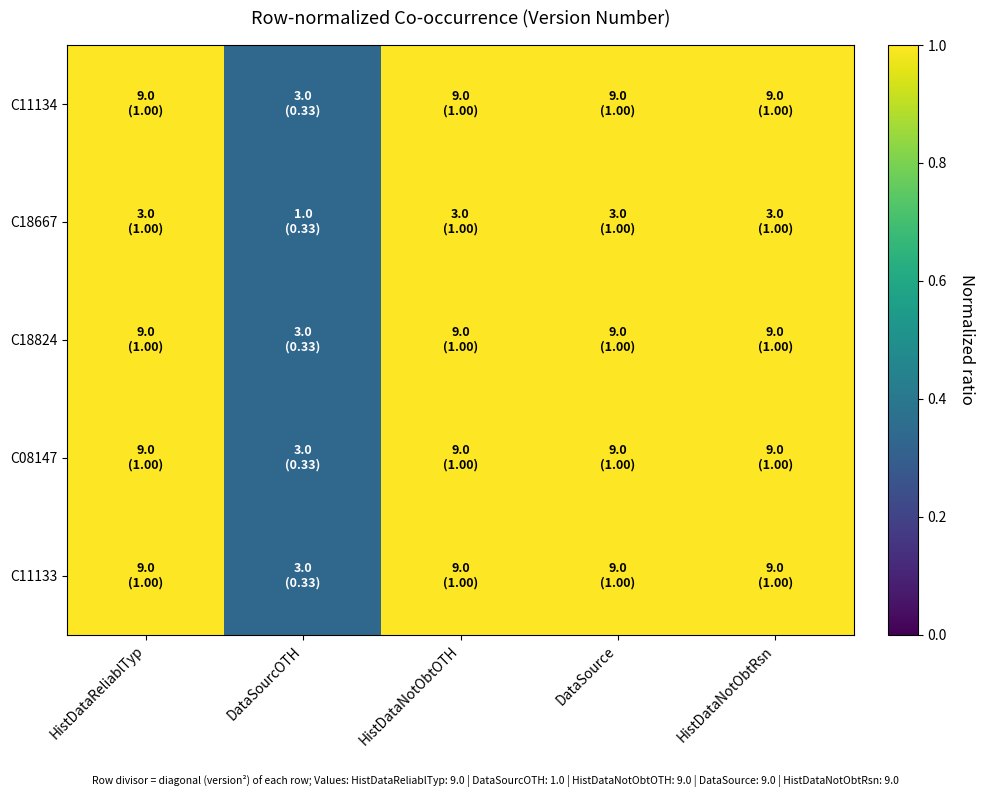

Reading left to right, what are all the values shown in this chart?

C11134: HistDataReliablTyp=1.0	DataSourcOTH=0.3	HistDataNotObtOTH=1.0	DataSource=1.0	HistDataNotObtRsn=1.0
C18667: HistDataReliablTyp=1.0	DataSourcOTH=0.3	HistDataNotObtOTH=1.0	DataSource=1.0	HistDataNotObtRsn=1.0
C18824: HistDataReliablTyp=1.0	DataSourcOTH=0.3	HistDataNotObtOTH=1.0	DataSource=1.0	HistDataNotObtRsn=1.0
C08147: HistDataReliablTyp=1.0	DataSourcOTH=0.3	HistDataNotObtOTH=1.0	DataSource=1.0	HistDataNotObtRsn=1.0
C11133: HistDataReliablTyp=1.0	DataSourcOTH=0.3	HistDataNotObtOTH=1.0	DataSource=1.0	HistDataNotObtRsn=1.0